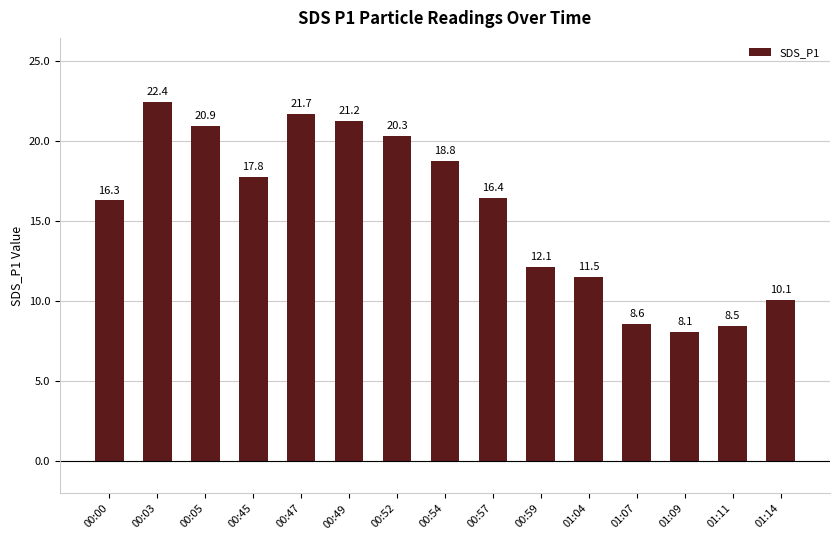

Which has a higher value, 01:04 or 00:03?

00:03